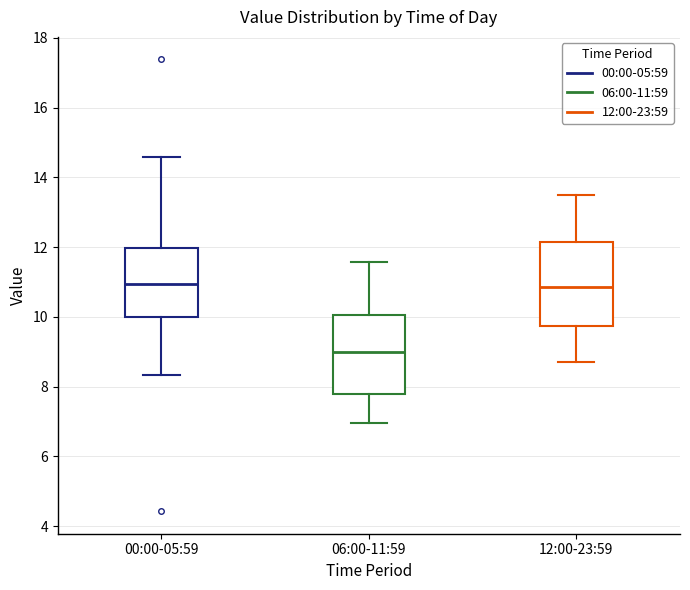

Where does the lower whisker of the box for 12:00-23:59 end on the y-axis? The values are not printed on the chart, so give them approximately, as read against the axis.

8.8